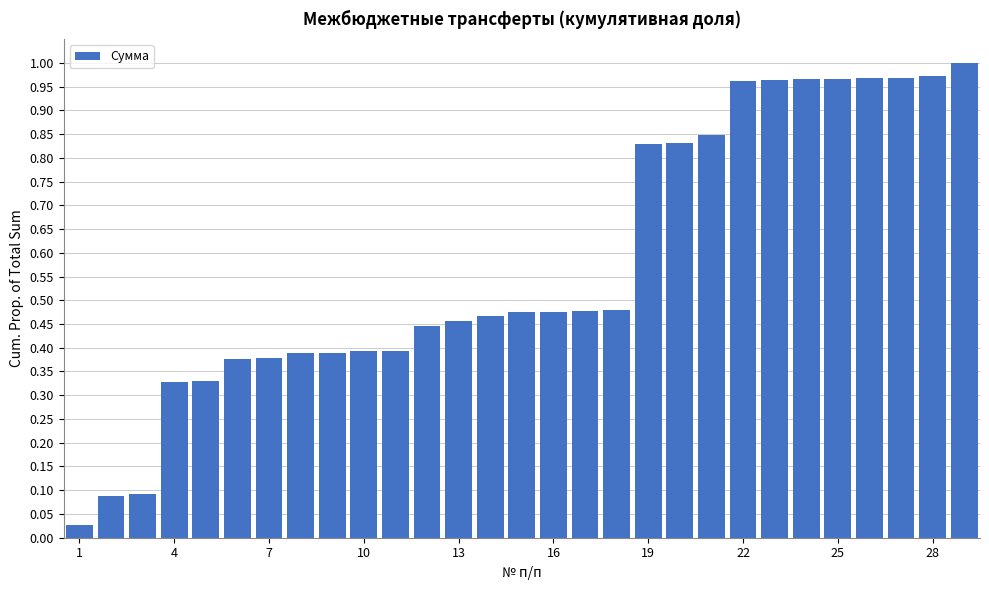

What is the sum of all values?

16.7